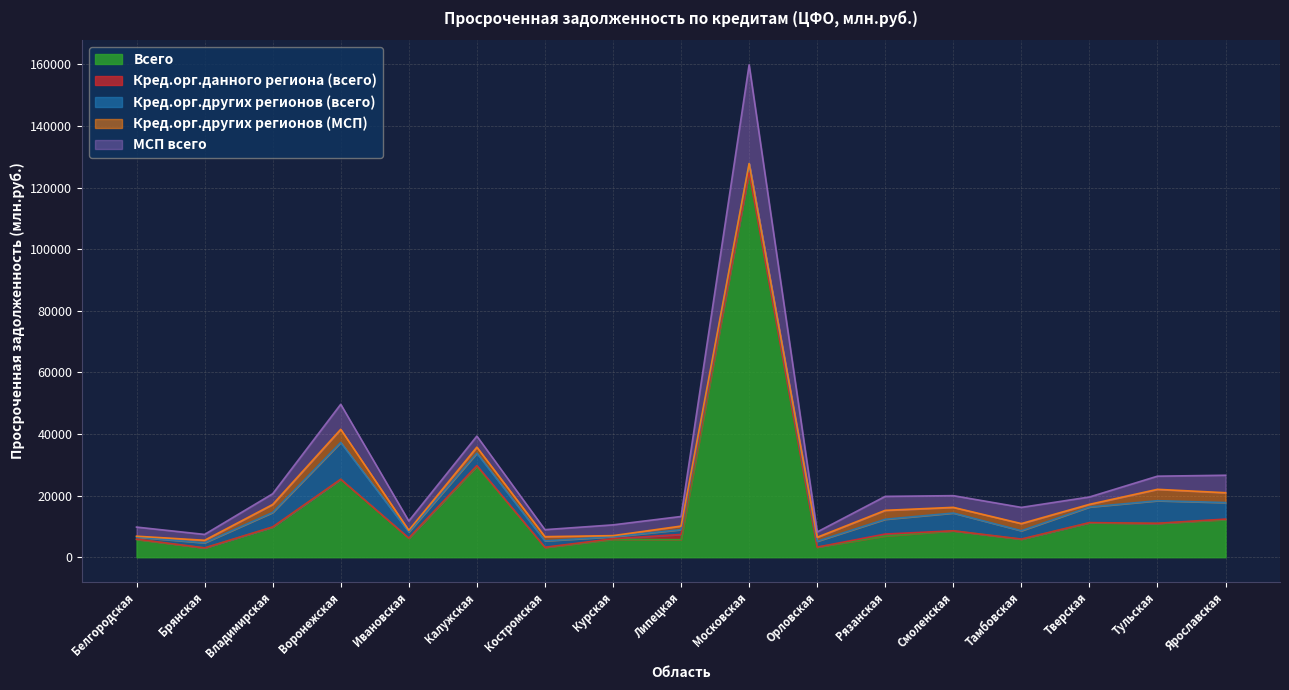

How many categories are shown in the chart?

17